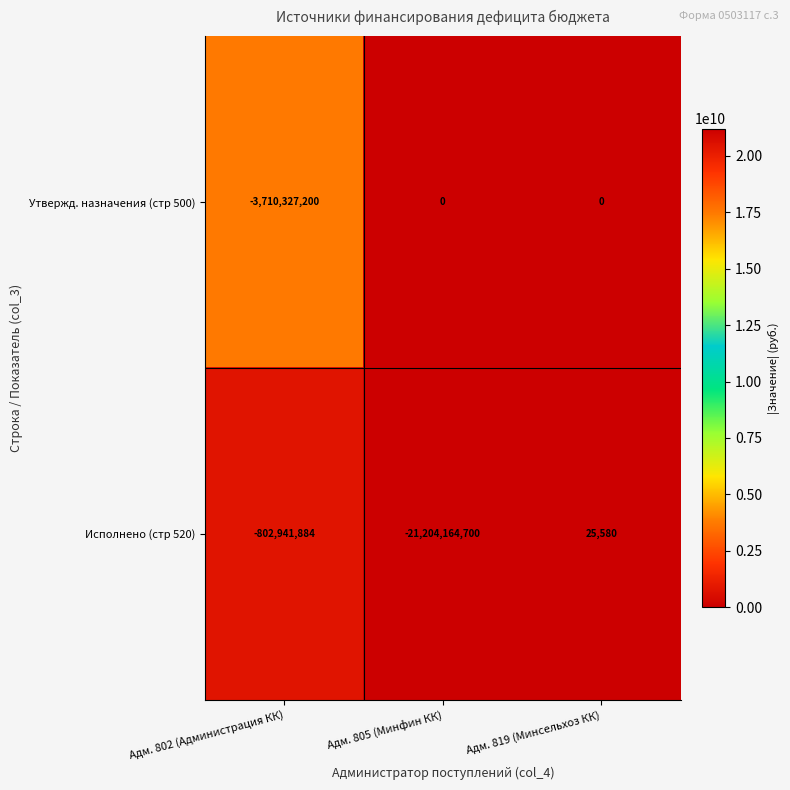

Reading left to right, transcribe all the data shown in this chart.

Утвержд. назначения (стр 500): -3710327200	0	0
Исполнено (стр 520): -802941884	-21204164700	25580